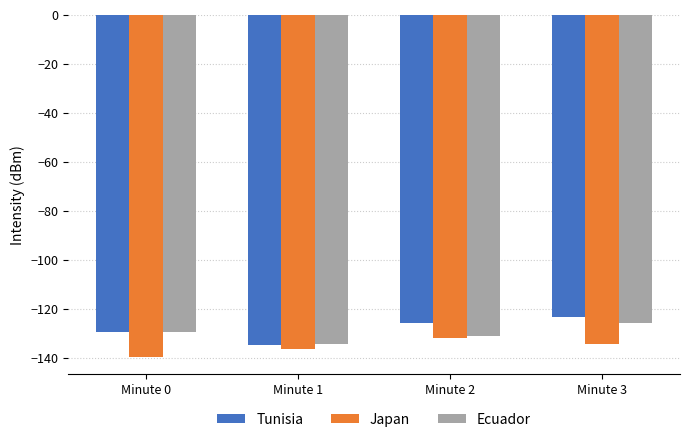

Read the Japan value at Minute 2.

-131.8